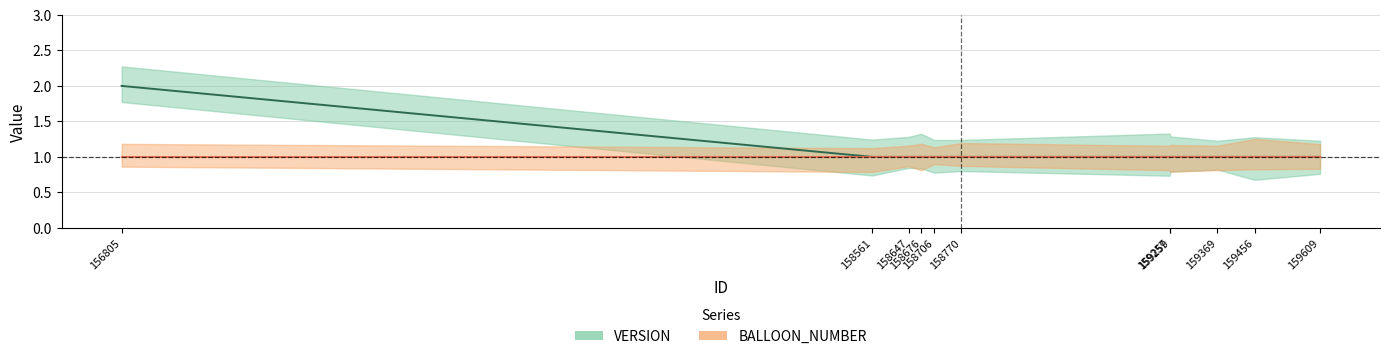

Does the chart have visible grid lines?

Yes